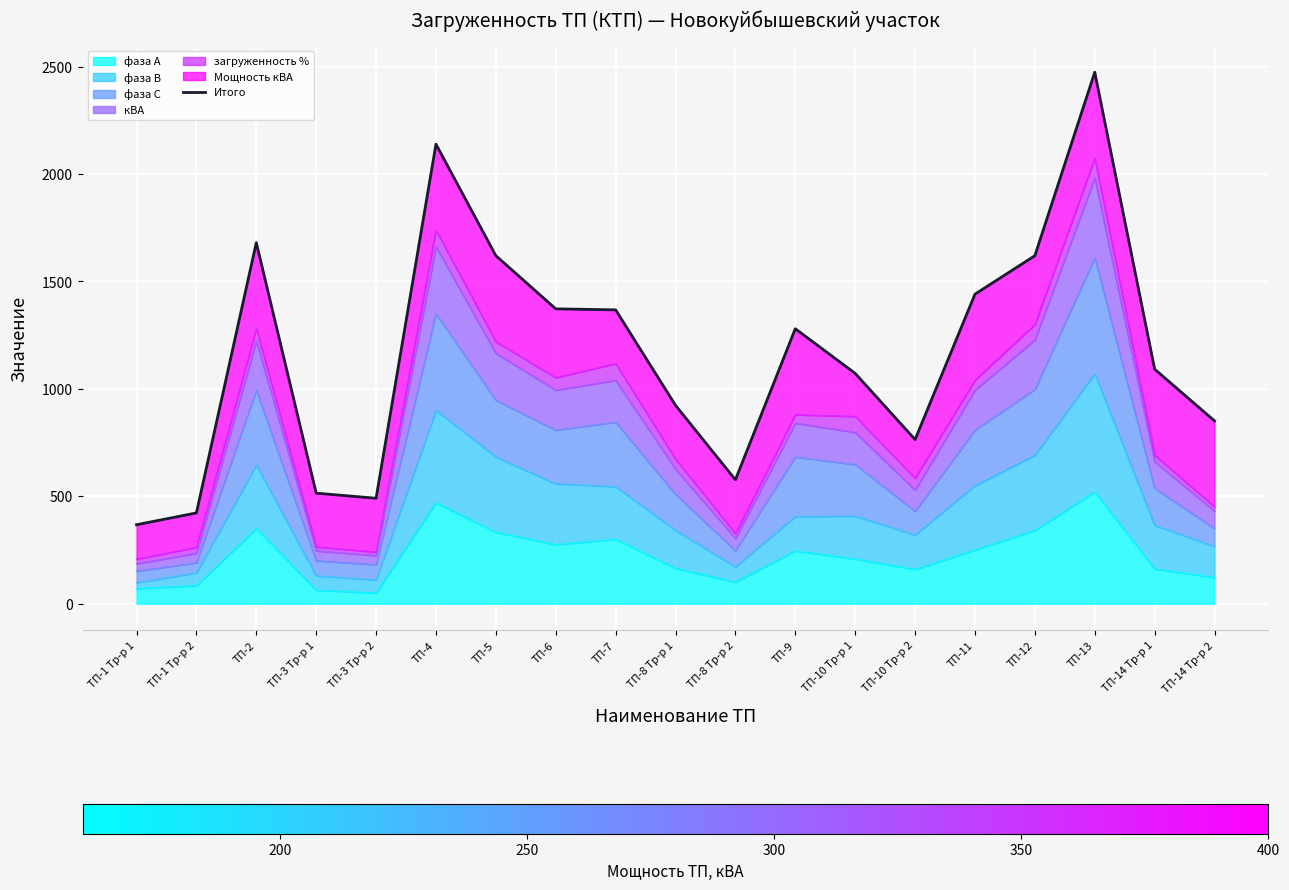

What is the sum of all values?

22066.8